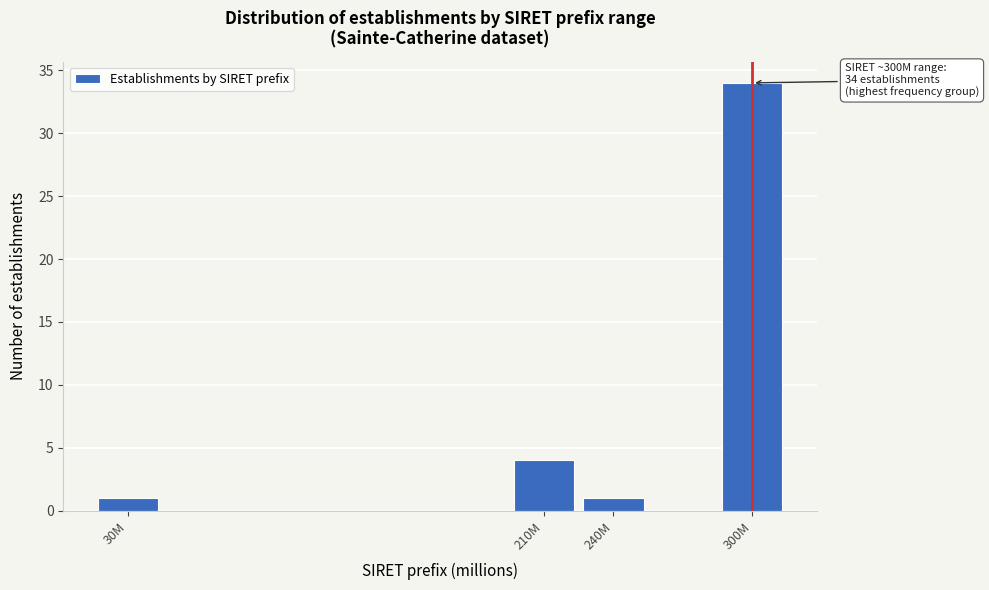

Reading left to right, transcribe all the data shown in this chart.

1	4	1	34